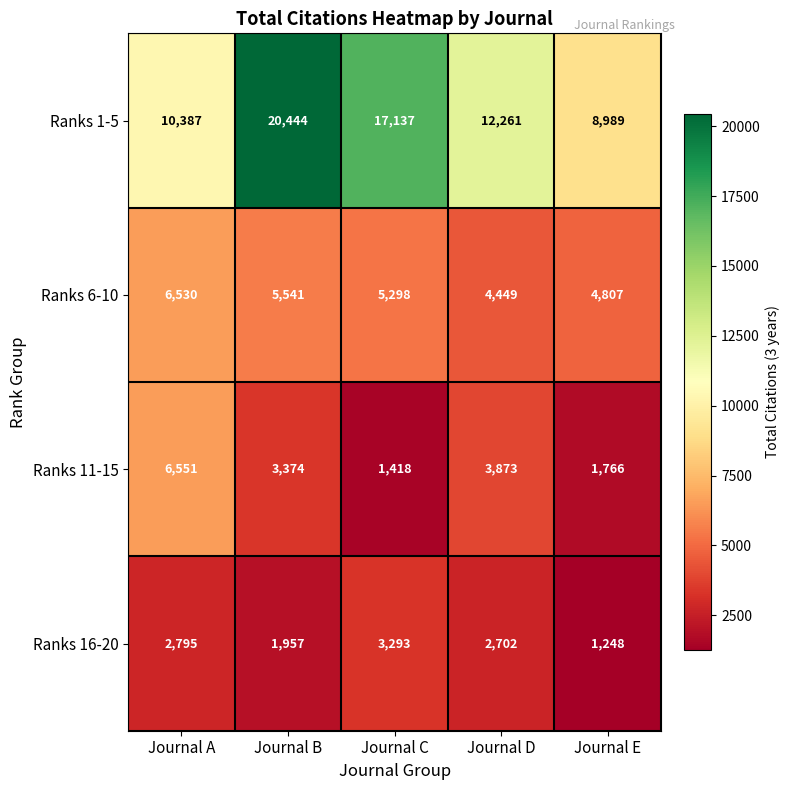

List the series in order of their peak value, lowest first.

Ranks 16-20, Ranks 6-10, Ranks 11-15, Ranks 1-5